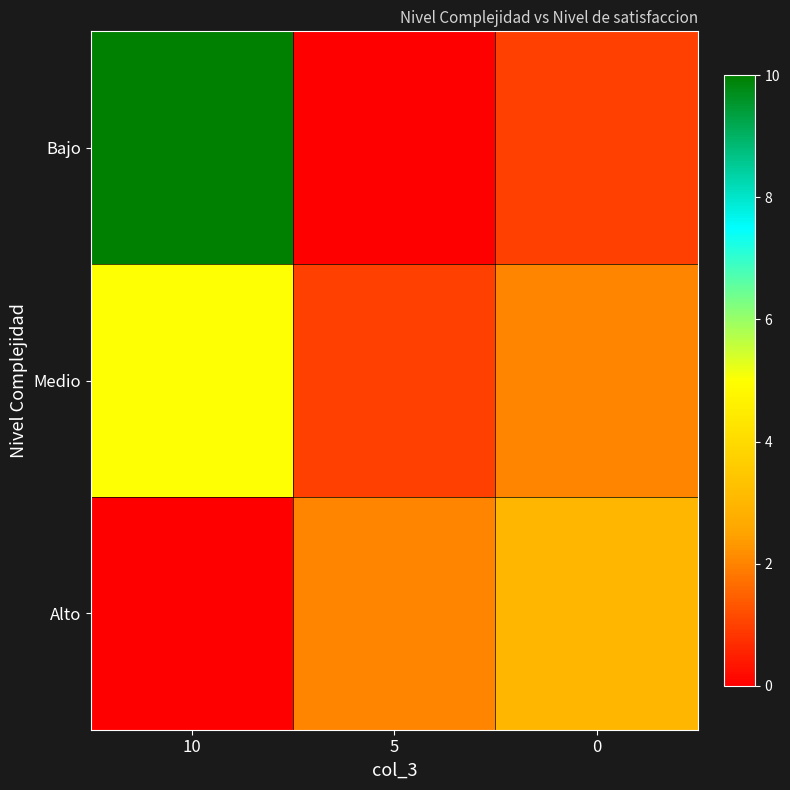

Reading right to left, extract all data points from this chart.

Bajo: 0=1	5=0	10=10
Medio: 0=2	5=1	10=5
Alto: 0=3	5=2	10=0